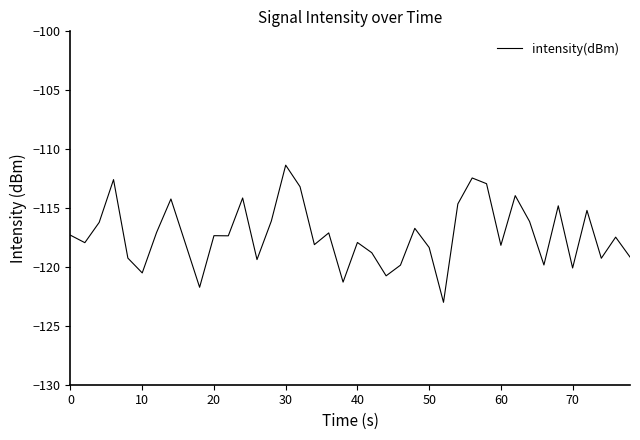

What is the sum of all values?

-4689.7